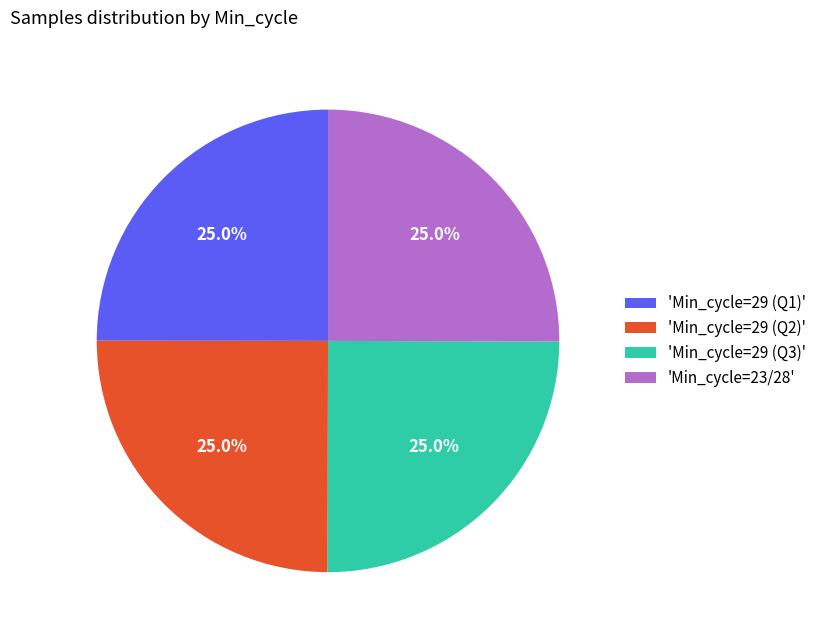

Approximately how many times larger is the value at 'Min_cycle=29 (Q3)' compared to 'Min_cycle=29 (Q2)'?

1.0